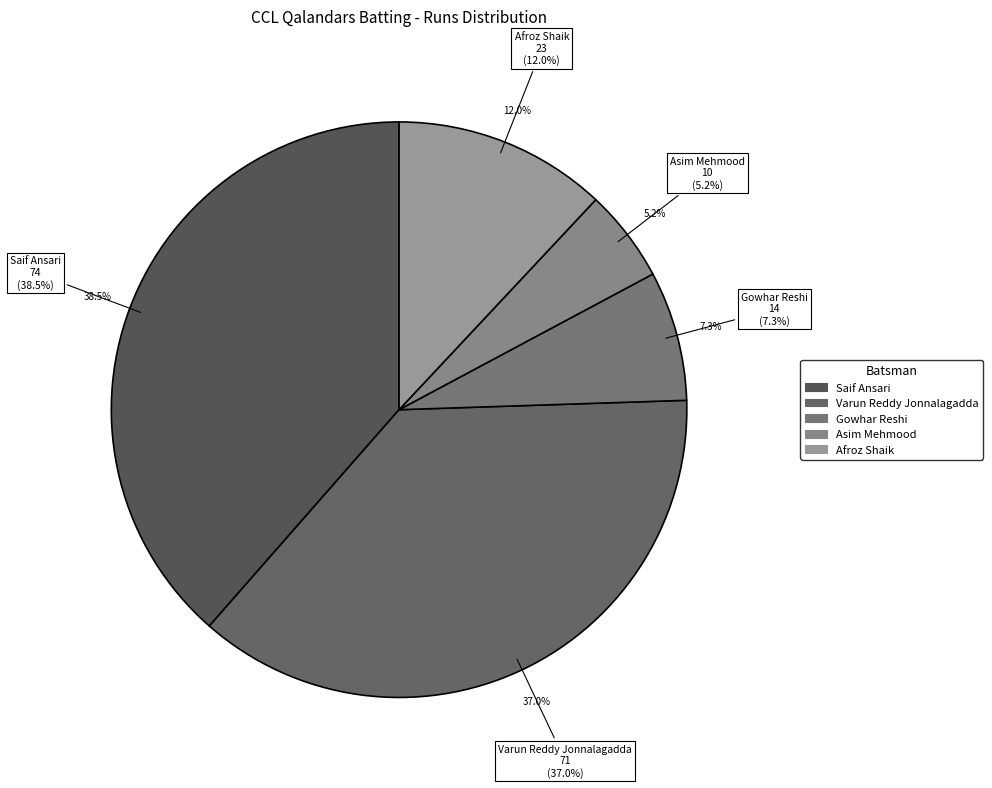

What percentage is the Varun Reddy Jonnalagadda slice, to the nearest percent?

37%